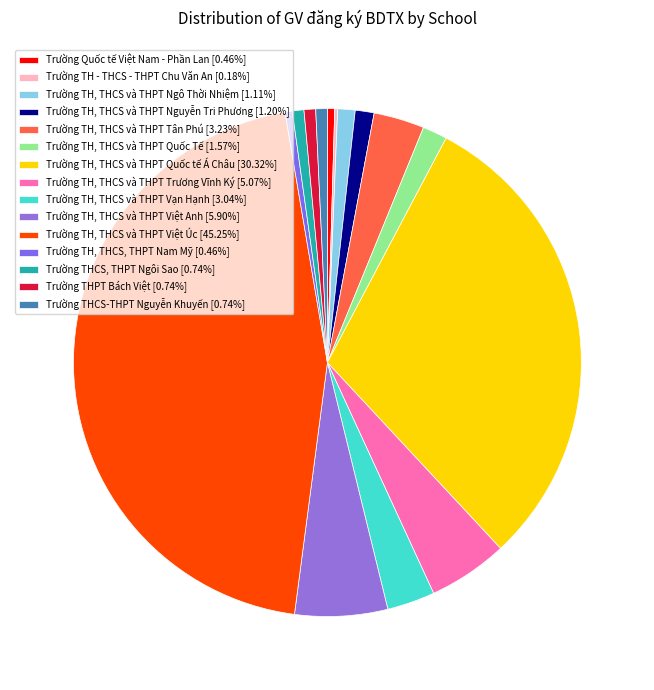

Between Trường Quốc tế Việt Nam - Phần Lan and Trường THPT Bách Việt, which is larger?

Trường THPT Bách Việt